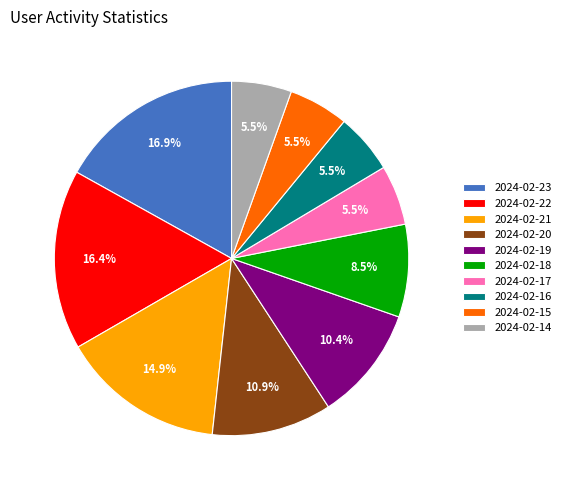

What percentage is NOT represented by 2024-02-23?

83.1%